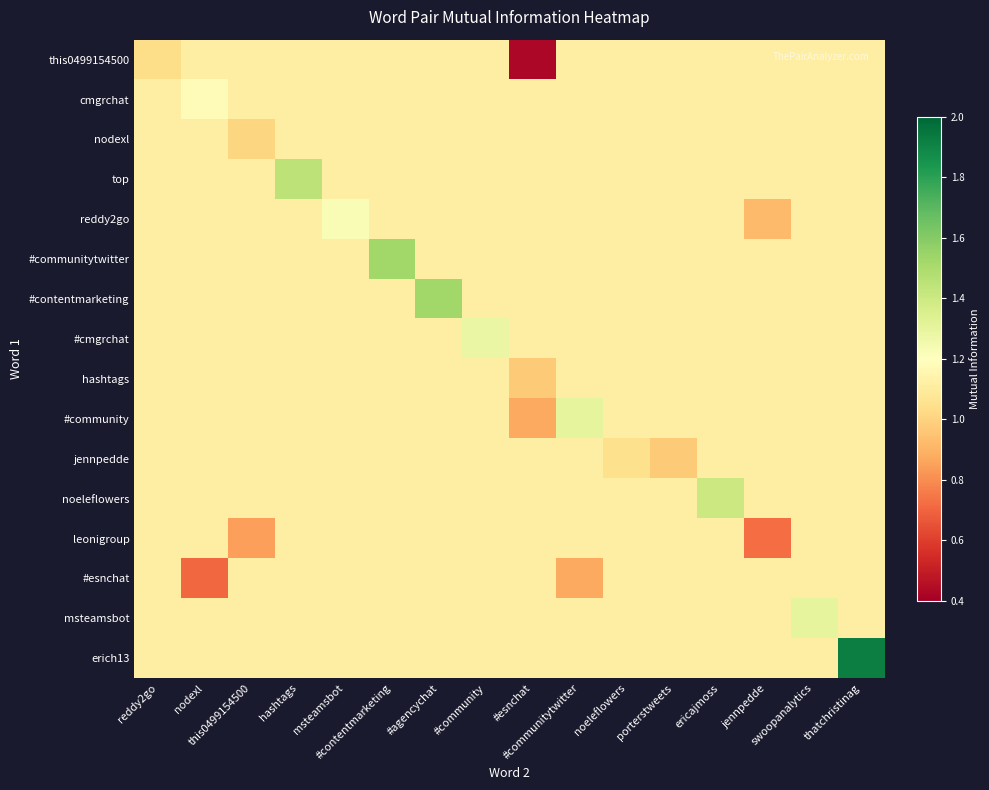

What is the greatest value displayed?

1.9